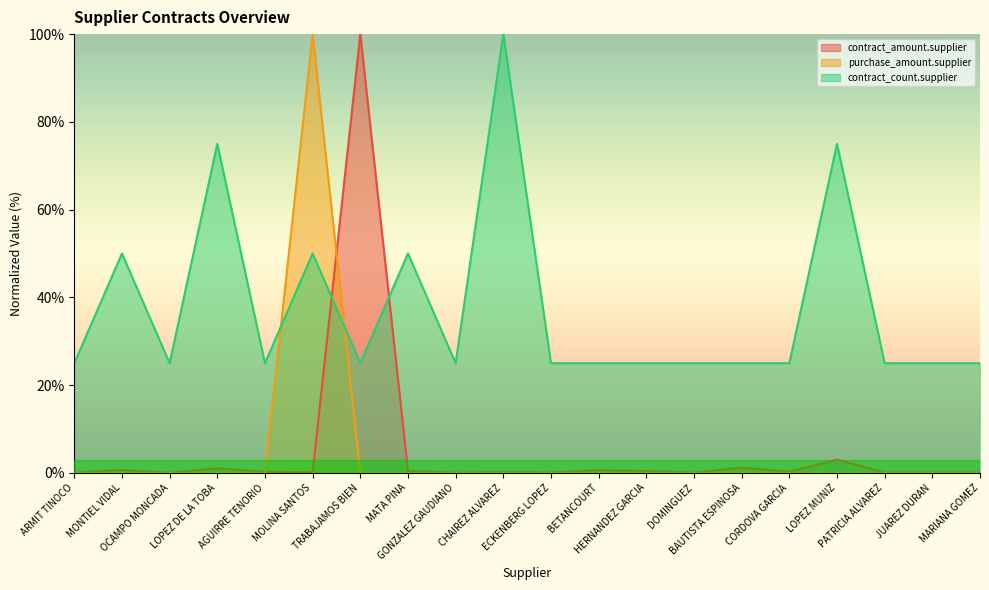

Reading left to right, what are all the values shown in this chart?

contract_amount.supplier: ARMIT TINOCO=0.0	MONTIEL VIDAL=0.7	OCAMPO MONCADA=0.0	LOPEZ DE LA TOBA=1.0	AGUIRRE TENORIO=0.2	MOLINA SANTOS=0.1	TRABAJAMOS BIEN=100.0	MATA PINA=0.5	GONZALEZ GAUDIANO=0.0	CHAIREZ ALVAREZ=0.2	ECKENBERG LOPEZ=0.1	BETANCOURT=0.6	HERNANDEZ GARCIA=0.4	DOMINGUEZ=0.1	BAUTISTA ESPINOSA=1.2	CORDOVA GARCIA=0.3	LOPEZ MUNIZ=3.0	PATRICIA ALVAREZ=0.1	JUAREZ DURAN=0.1	MARIANA GOMEZ=0.1
purchase_amount.supplier: ARMIT TINOCO=0.0	MONTIEL VIDAL=0.0	OCAMPO MONCADA=0.0	LOPEZ DE LA TOBA=0.0	AGUIRRE TENORIO=0.0	MOLINA SANTOS=100.0	TRABAJAMOS BIEN=0.0	MATA PINA=0.0	GONZALEZ GAUDIANO=0.0	CHAIREZ ALVAREZ=0.0	ECKENBERG LOPEZ=0.0	BETANCOURT=0.0	HERNANDEZ GARCIA=0.0	DOMINGUEZ=0.0	BAUTISTA ESPINOSA=0.0	CORDOVA GARCIA=0.0	LOPEZ MUNIZ=0.0	PATRICIA ALVAREZ=0.0	JUAREZ DURAN=0.0	MARIANA GOMEZ=0.0
contract_count.supplier: ARMIT TINOCO=25.0	MONTIEL VIDAL=50.0	OCAMPO MONCADA=25.0	LOPEZ DE LA TOBA=75.0	AGUIRRE TENORIO=25.0	MOLINA SANTOS=50.0	TRABAJAMOS BIEN=25.0	MATA PINA=50.0	GONZALEZ GAUDIANO=25.0	CHAIREZ ALVAREZ=100.0	ECKENBERG LOPEZ=25.0	BETANCOURT=25.0	HERNANDEZ GARCIA=25.0	DOMINGUEZ=25.0	BAUTISTA ESPINOSA=25.0	CORDOVA GARCIA=25.0	LOPEZ MUNIZ=75.0	PATRICIA ALVAREZ=25.0	JUAREZ DURAN=25.0	MARIANA GOMEZ=25.0